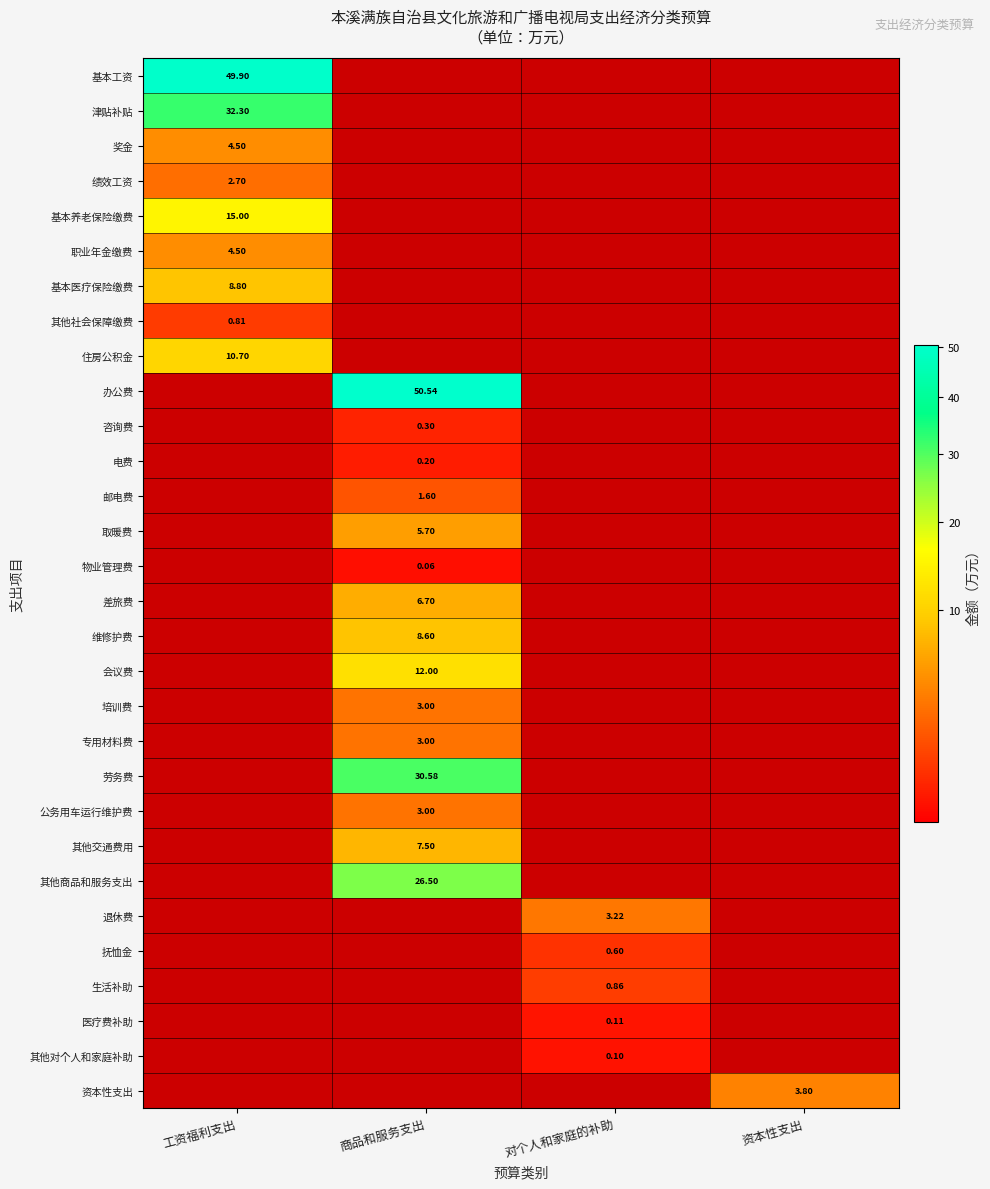

Count the 奖金 values in the range 0 to 4.

3